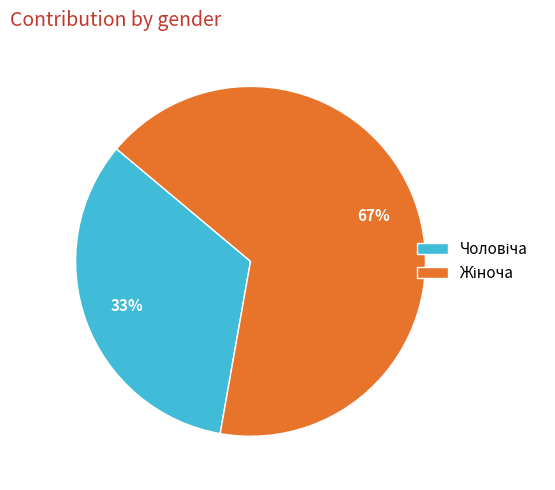

To the nearest percent, what is the average slice percentage?

50%